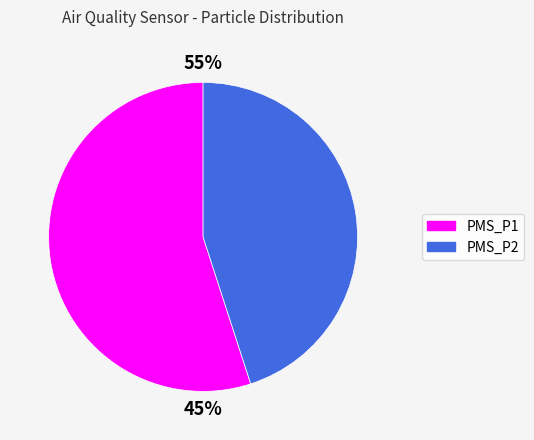

What percentage is the PMS_P2 slice, to the nearest percent?

45%